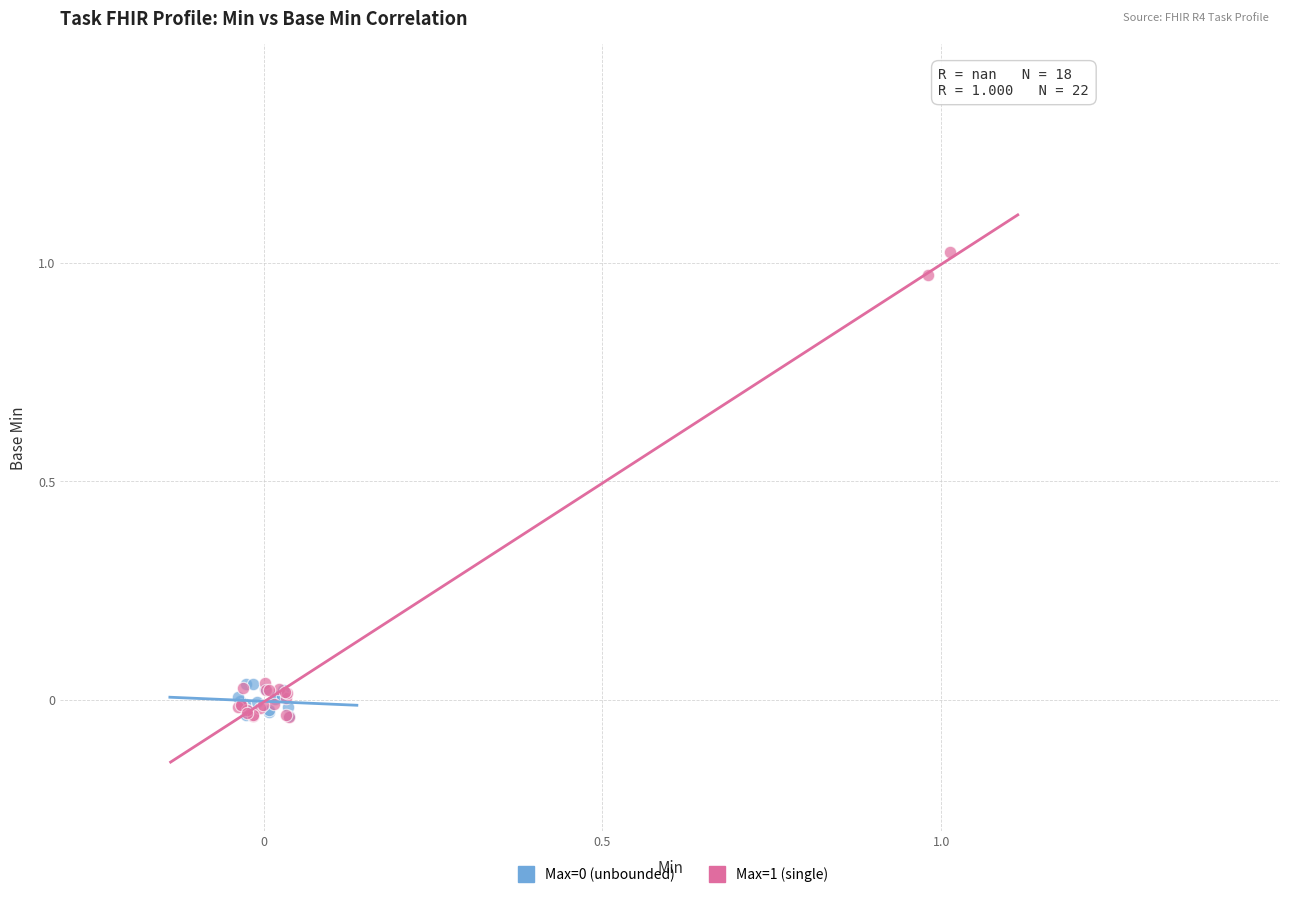

Which series contains the highest Y value?

Max=1 (single)